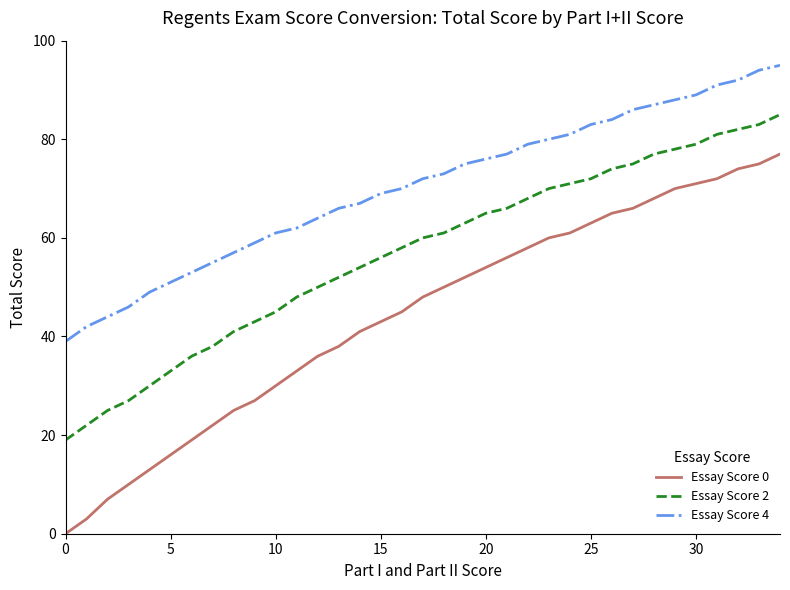

Which series has the largest total across all categories?

Essay Score 4